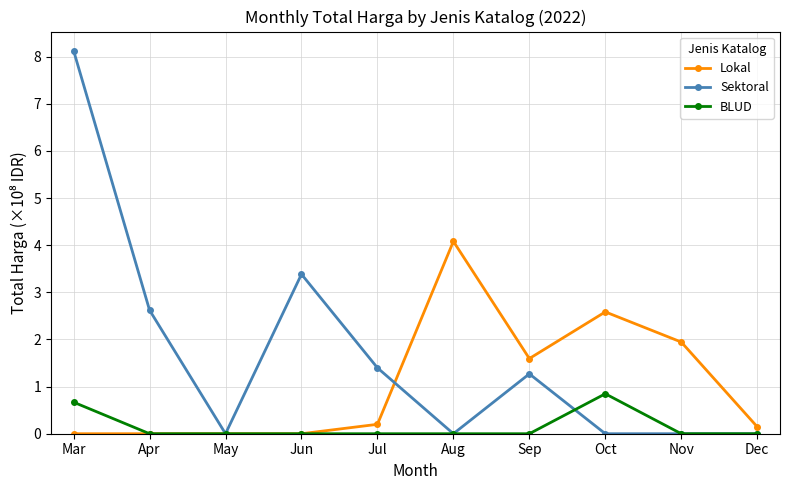

What are all the series names shown in the legend?

Lokal, Sektoral, BLUD